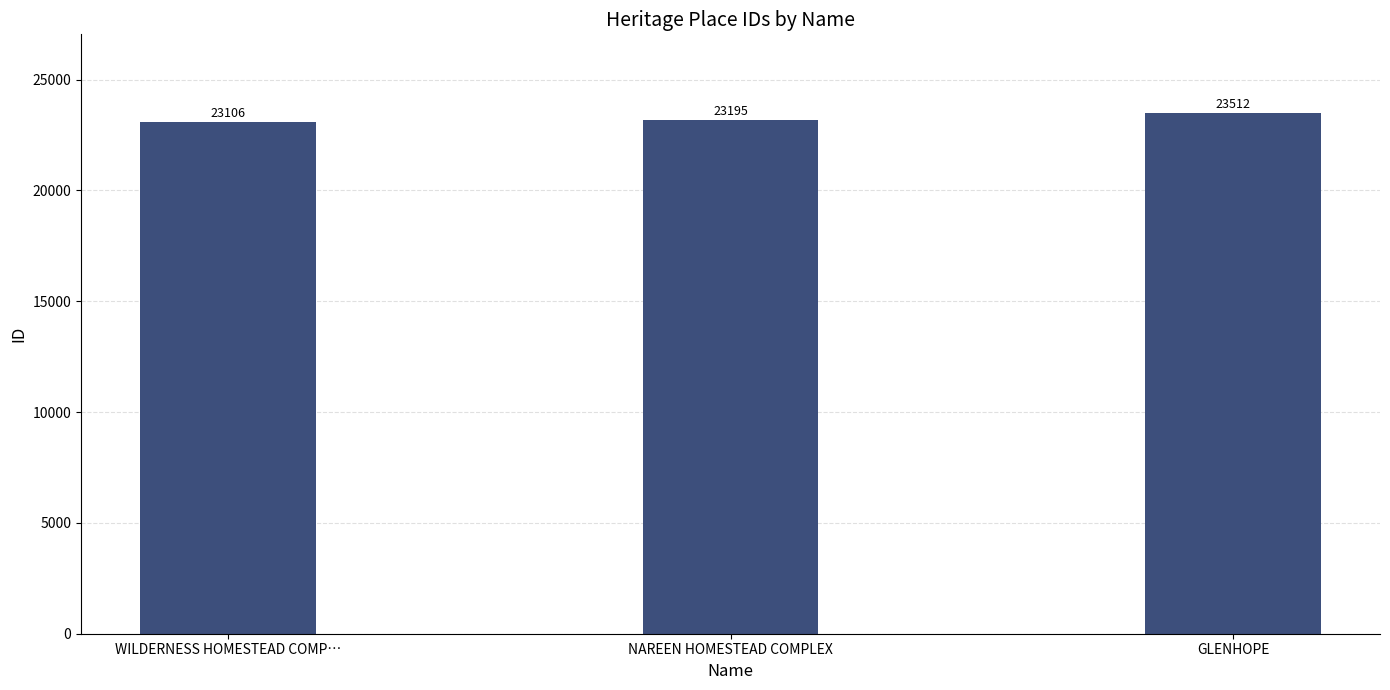

What is the maximum value shown in the chart?

23512